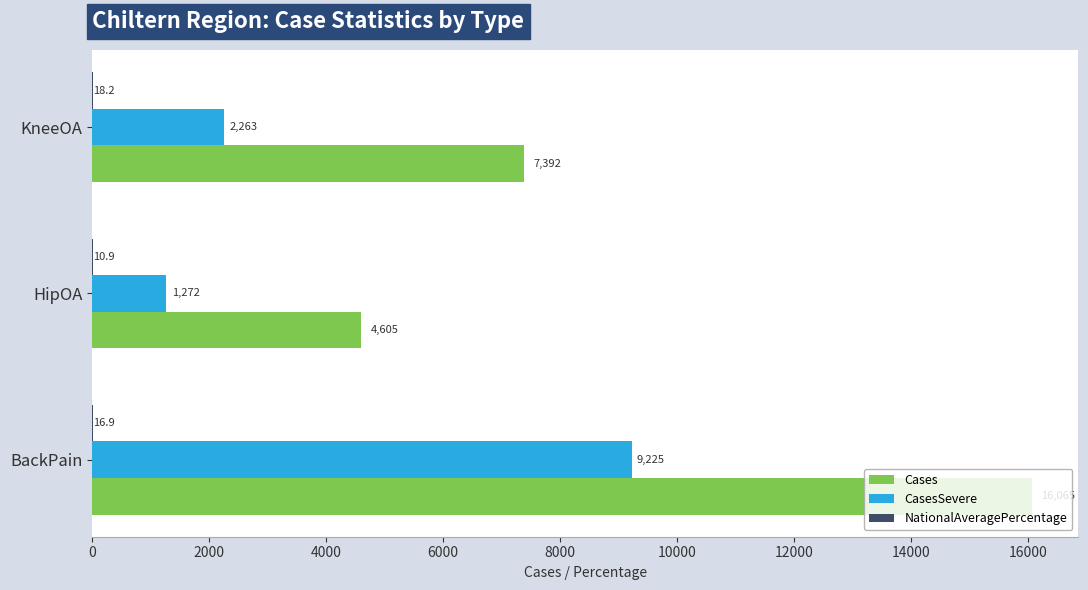

Count the CasesSevere values in the range 1272 to 9225.

3